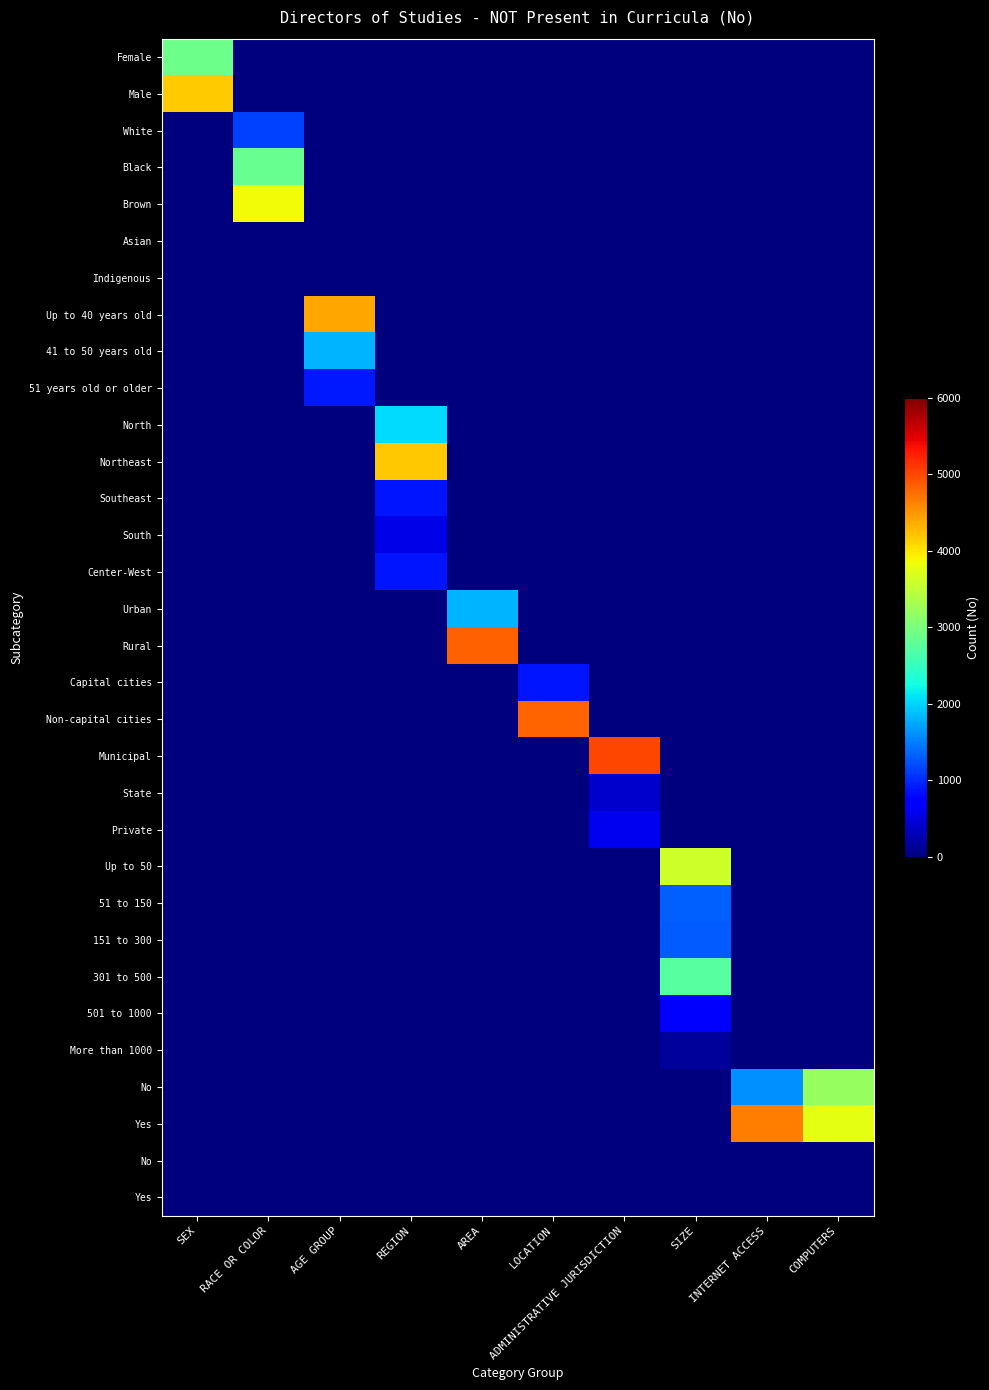

What is the total value across all series at ADMINISTRATIVE JURISDICTION?

5987